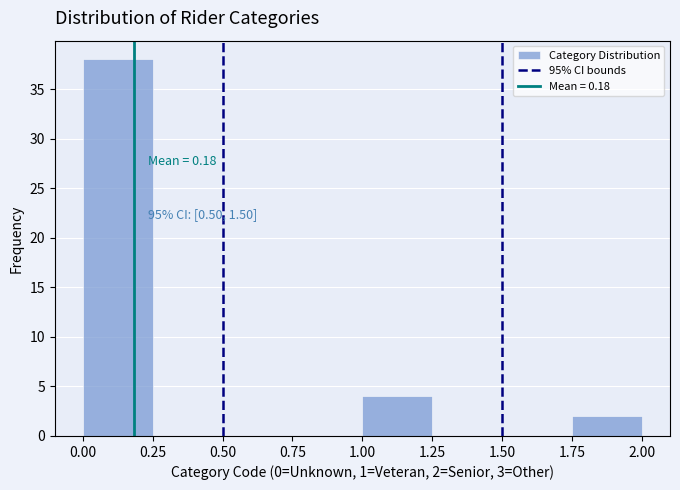

Over which range of the x-axis is the bar tallest?

0.00 to 0.25